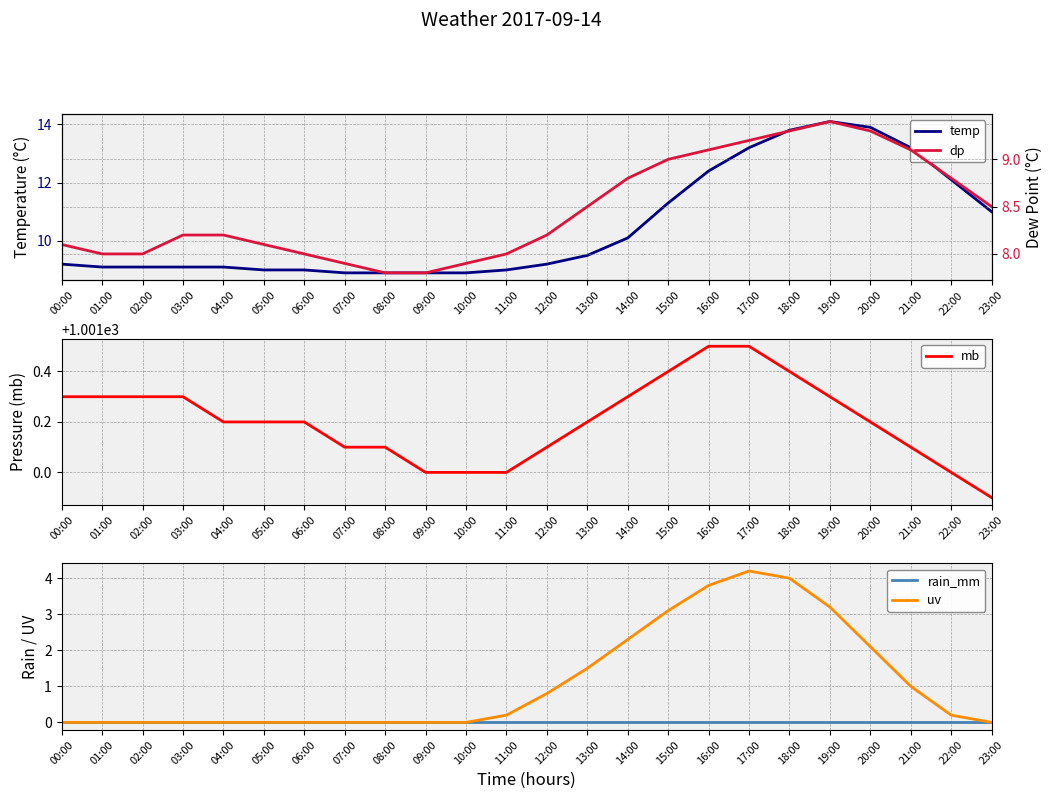

True or false: temp and rain_mm cross at least once.

False